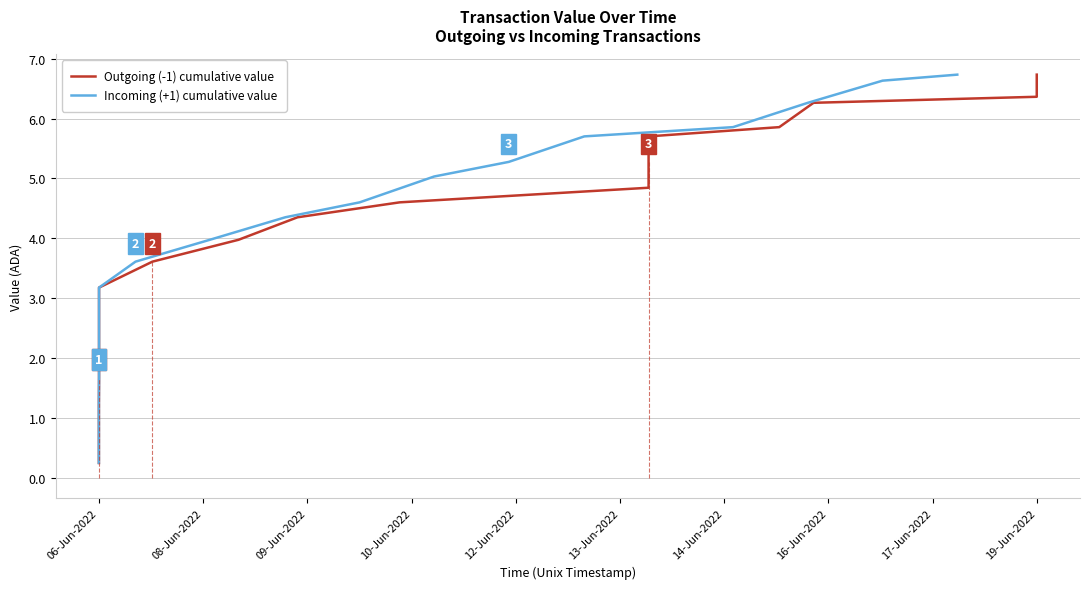

What is the minimum value shown in the chart?

0.2